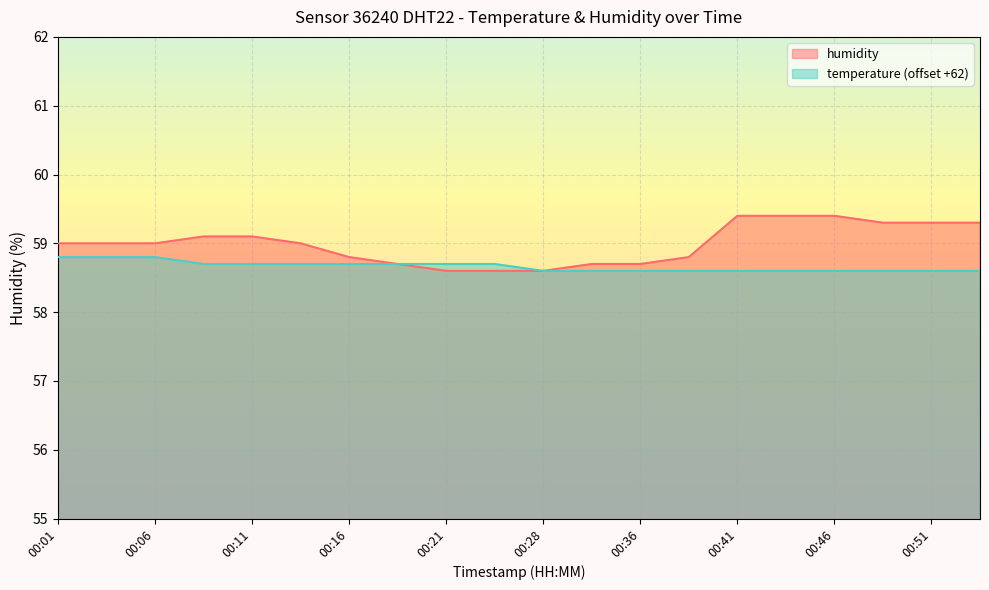

Is the value of humidity at 00:46 greater than the value of temperature at 00:38?

Yes